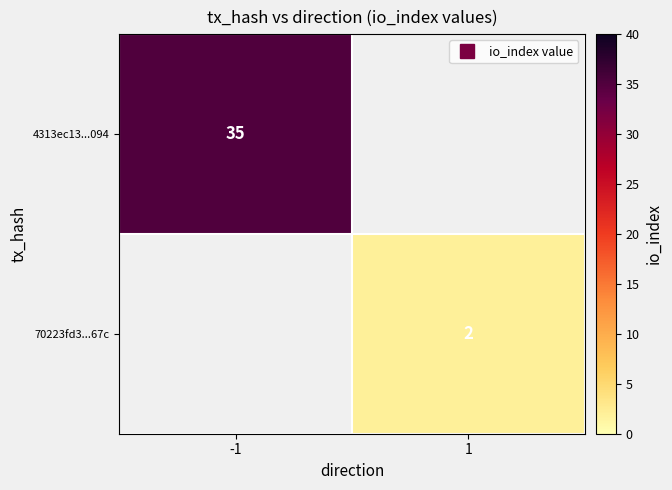

Which series has the largest range (max minus min)?

4313ec13...094